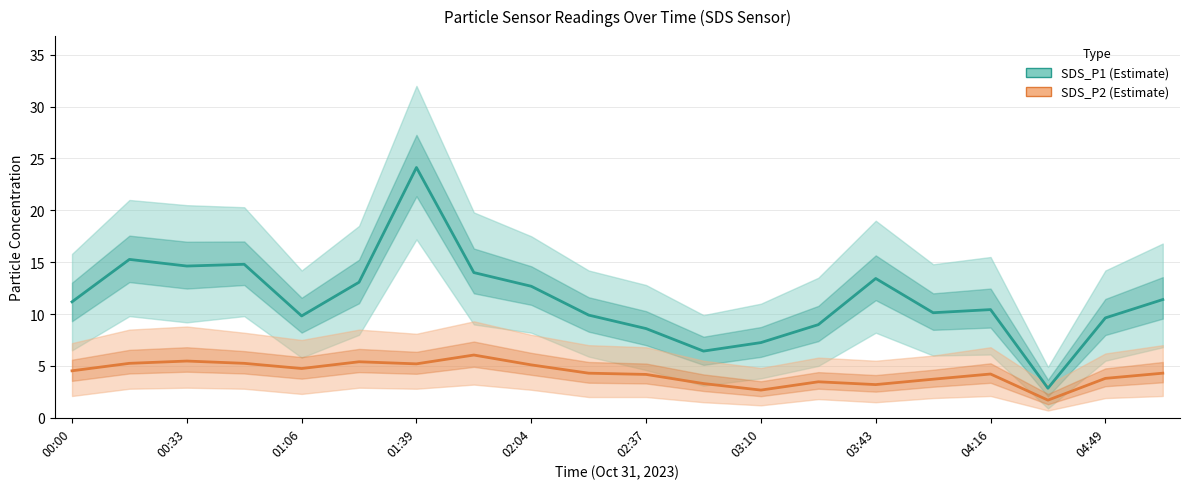

What are all the series names shown in the legend?

SDS_P1, SDS_P2